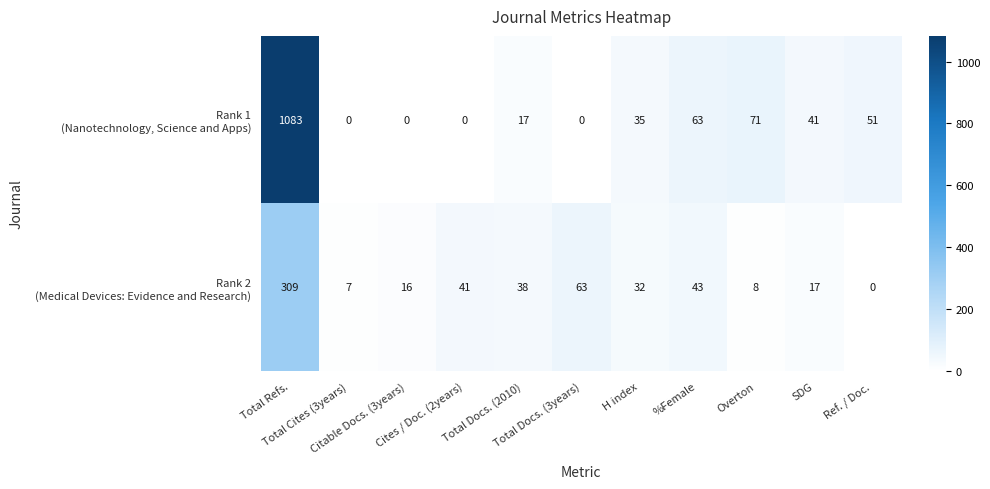

What is the greatest value displayed?

1083